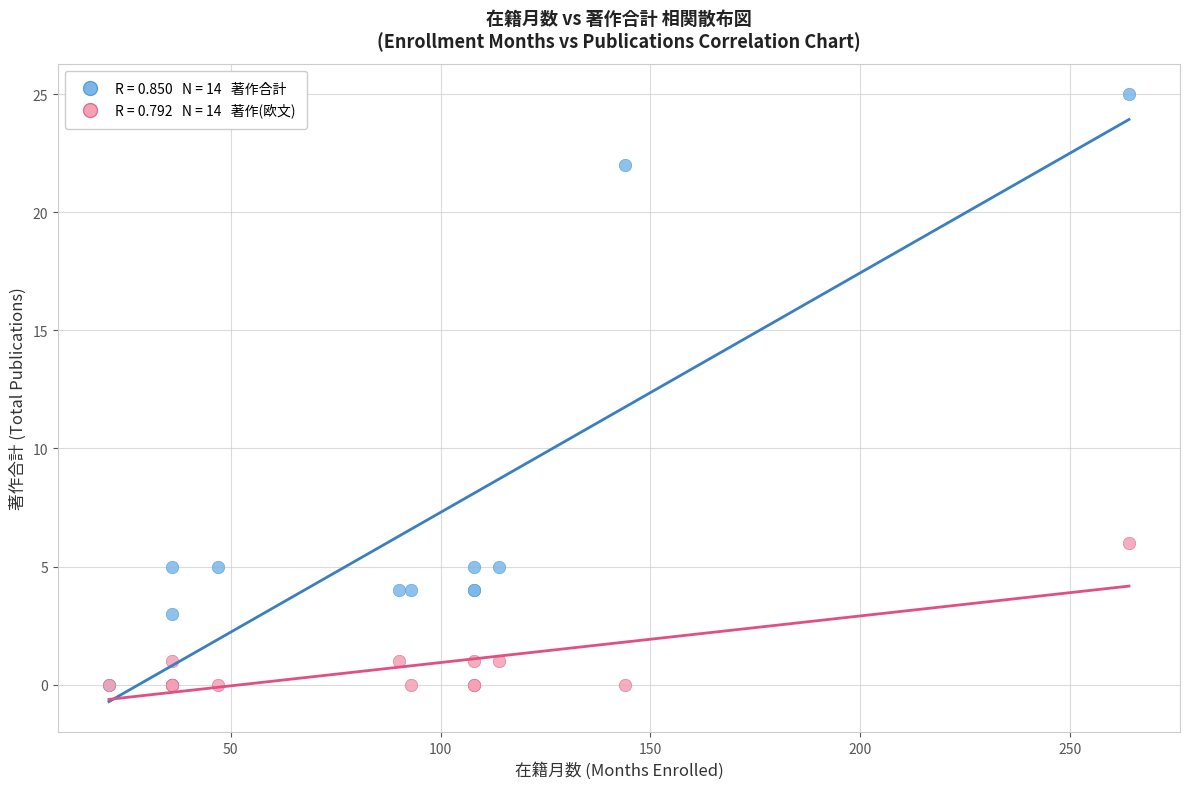

Across all series, what Y value is closest to 12?

6